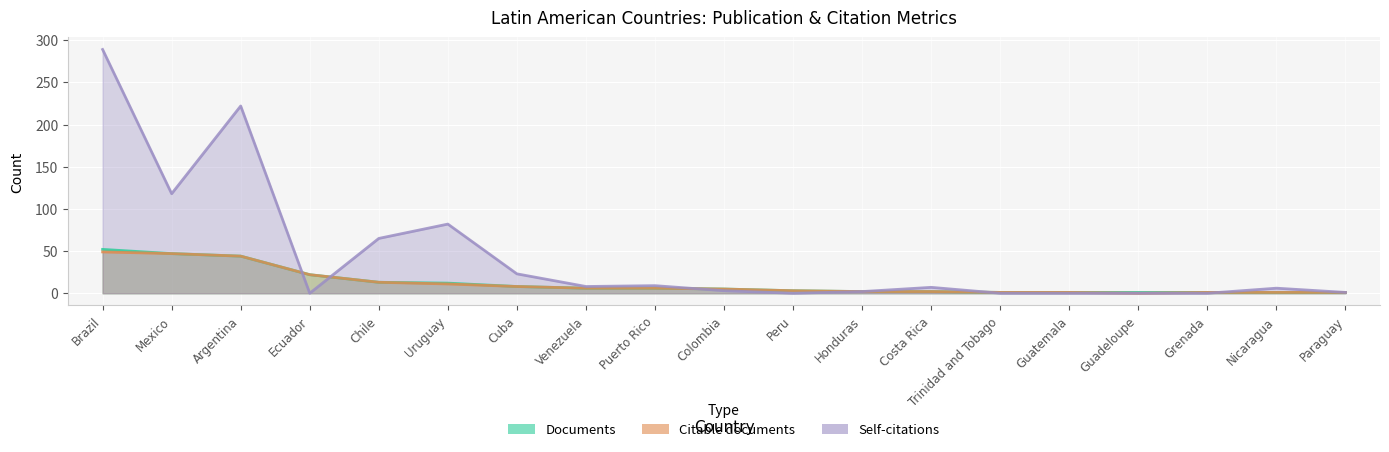

What is the label of the 7th point from the left?

Cuba